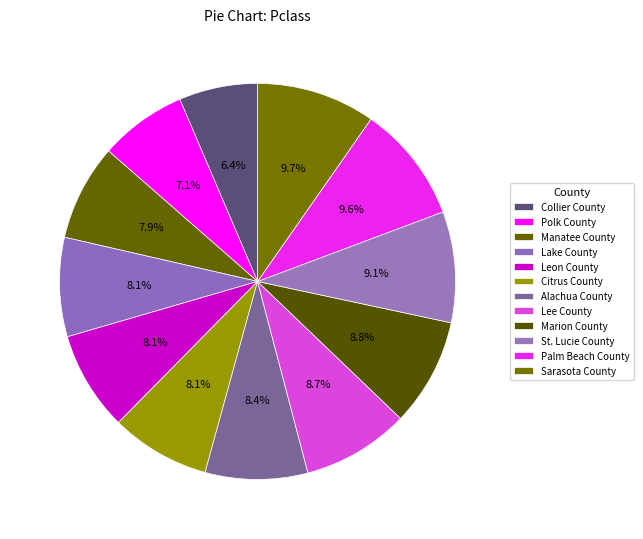

How many slices are in this pie chart?

12